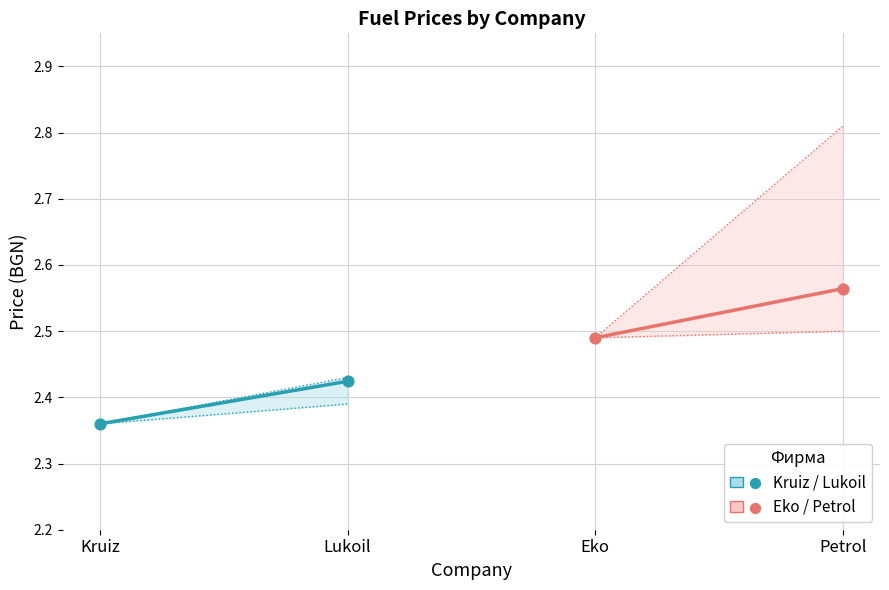

Which series has the largest Y range (max minus min)?

Eko / Petrol